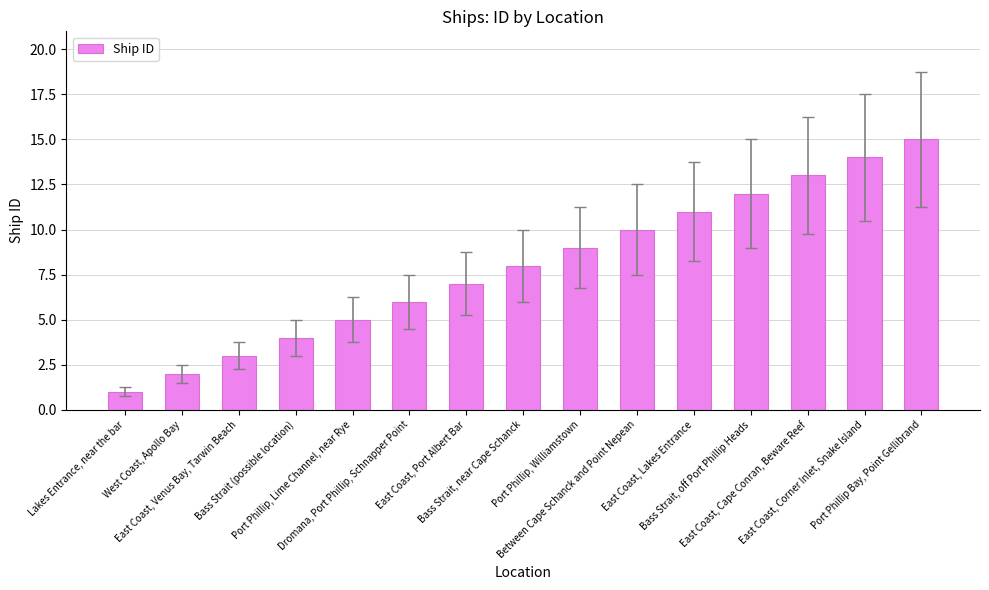

How many series are shown in this chart?

1